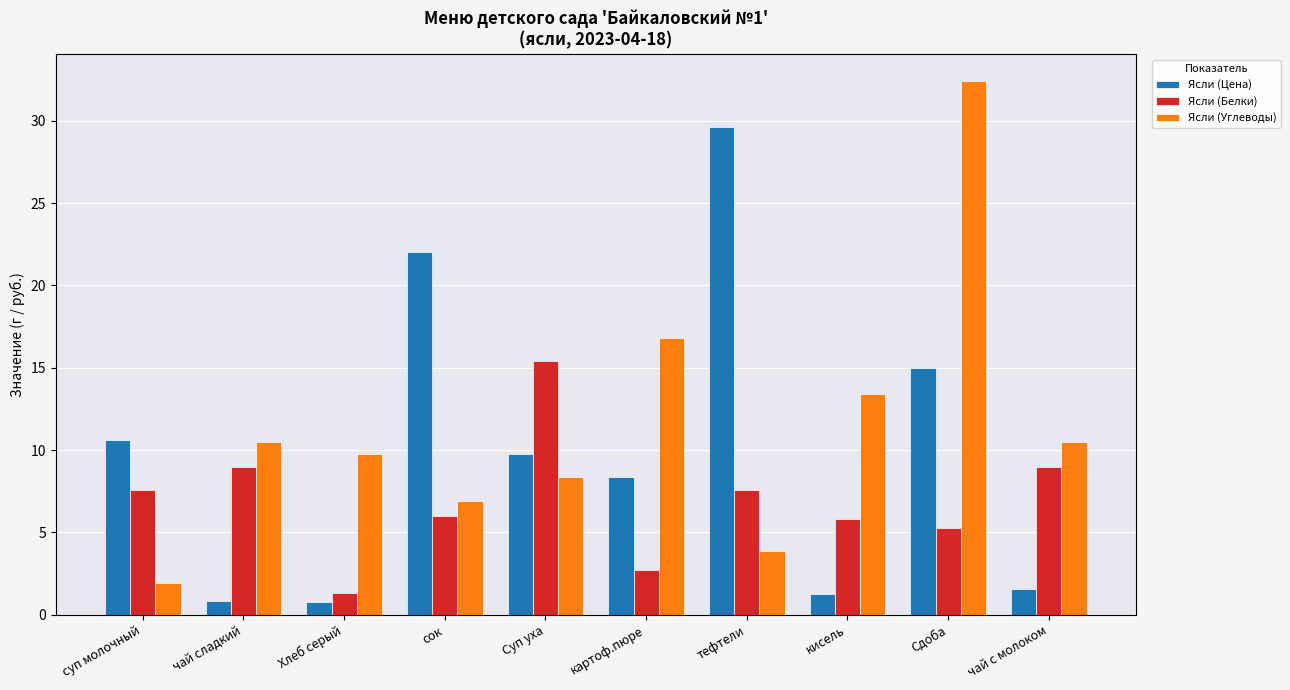

What position from the left is суп молочный?

1